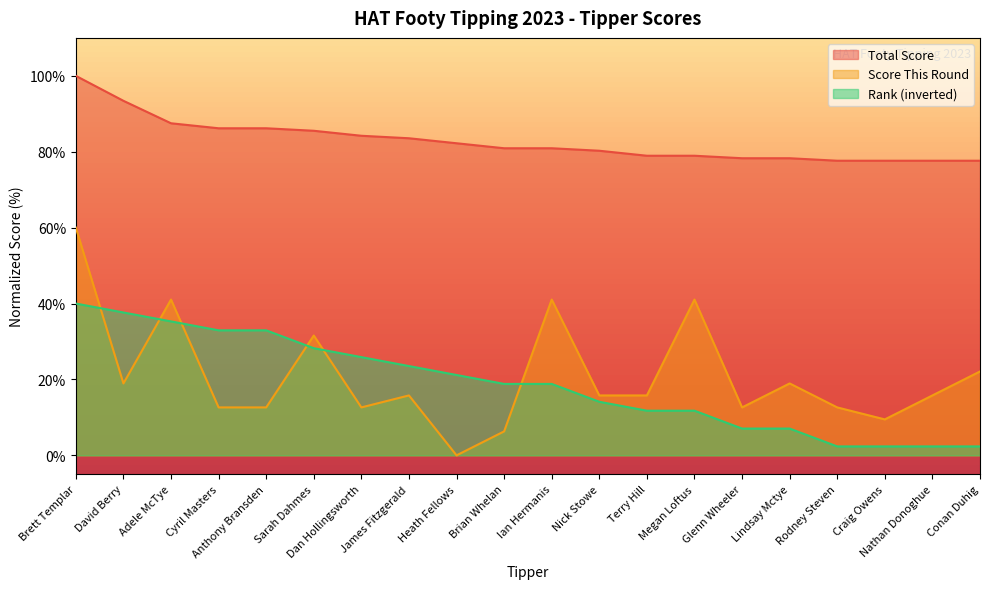

Where is Total Score nearest to the value 88?

Adele McTye